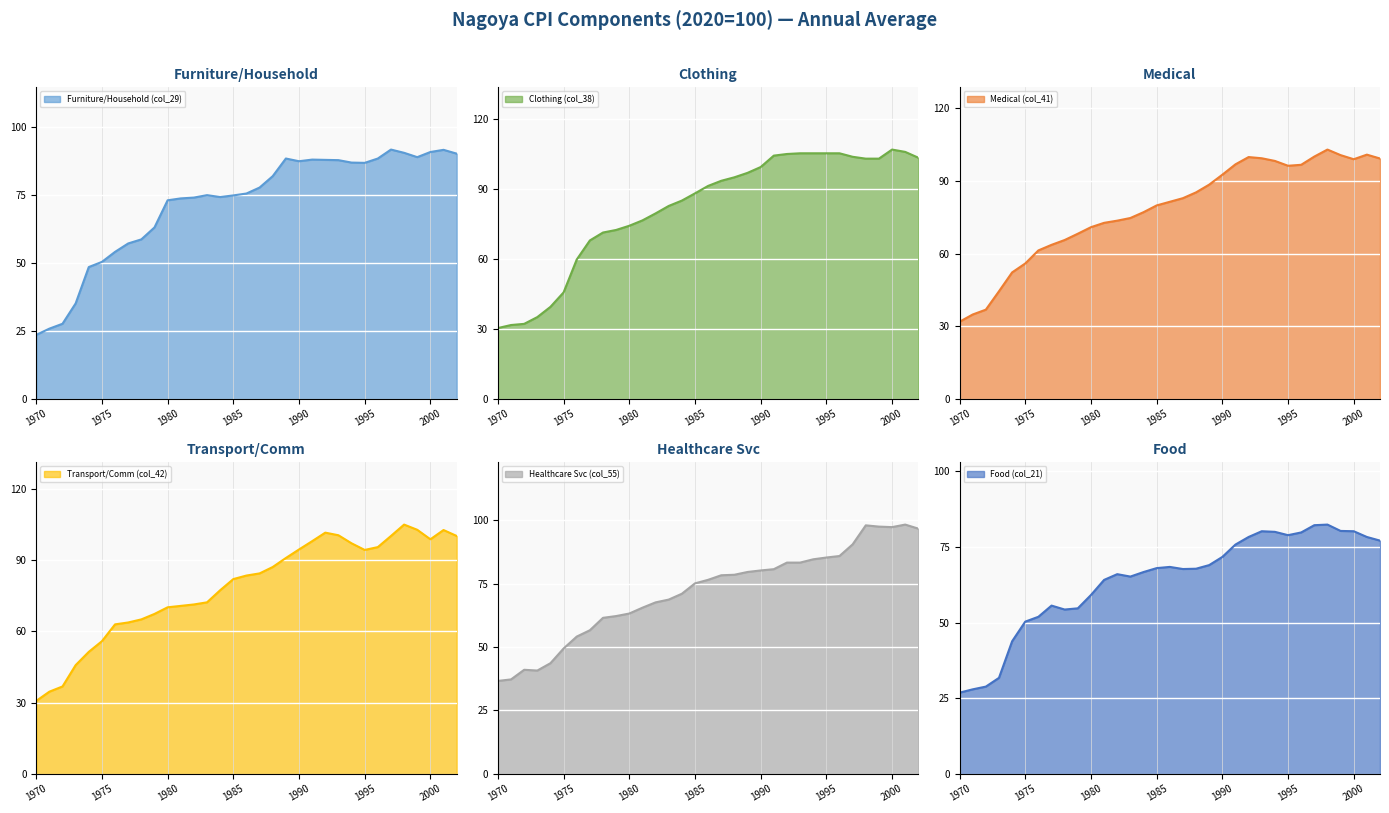

Between which two adjacent categories do Clothing (col_38) and Food (col_21) first intersect?

1973 and 1974